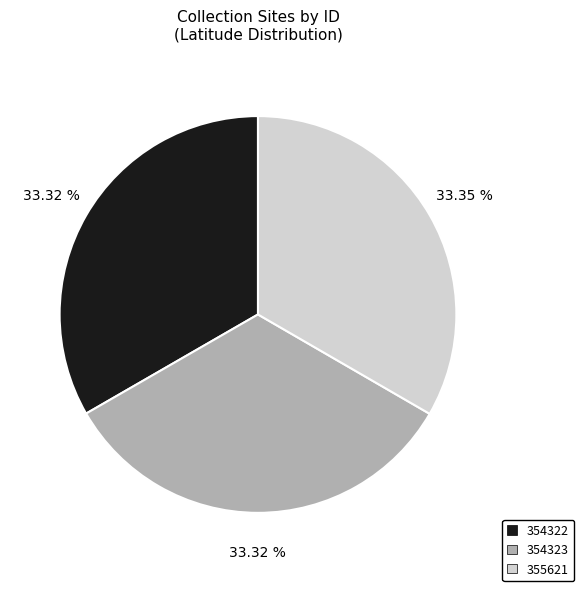

How many slices are in this pie chart?

3